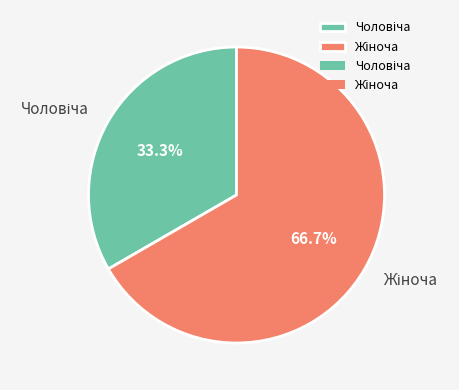

Does any single category account for the majority?

Yes